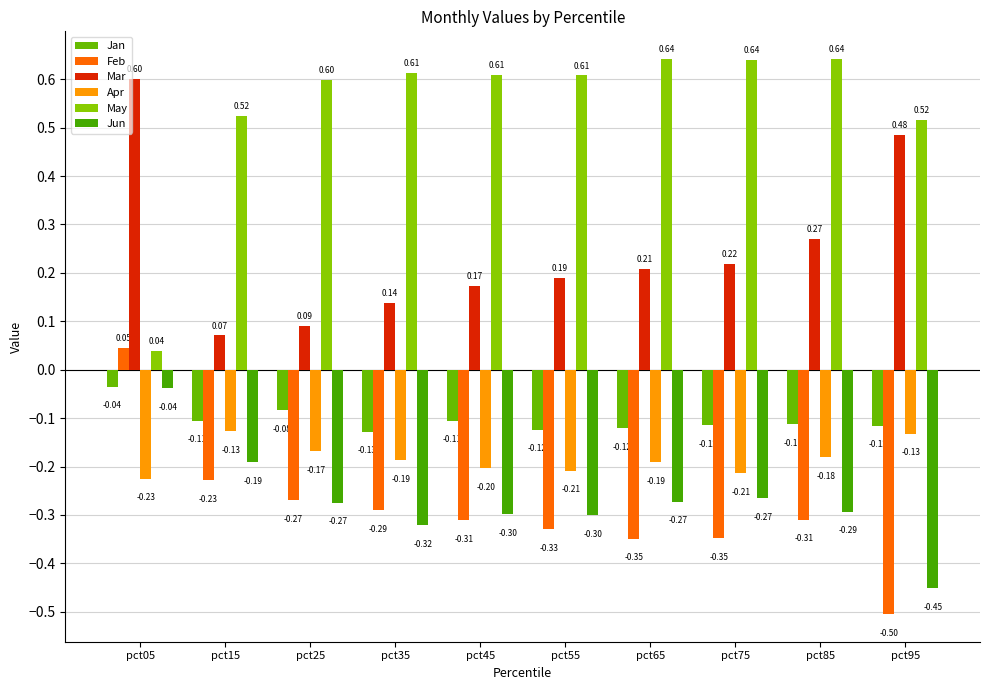

How many series are shown in this chart?

6